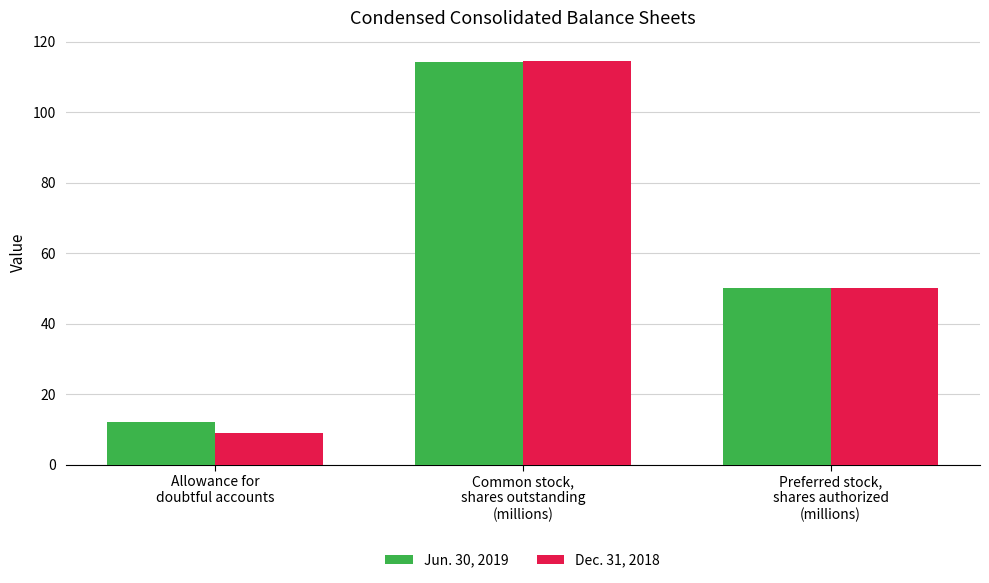

Which label corresponds to the smallest value in the chart?

Allowance for
doubtful accounts